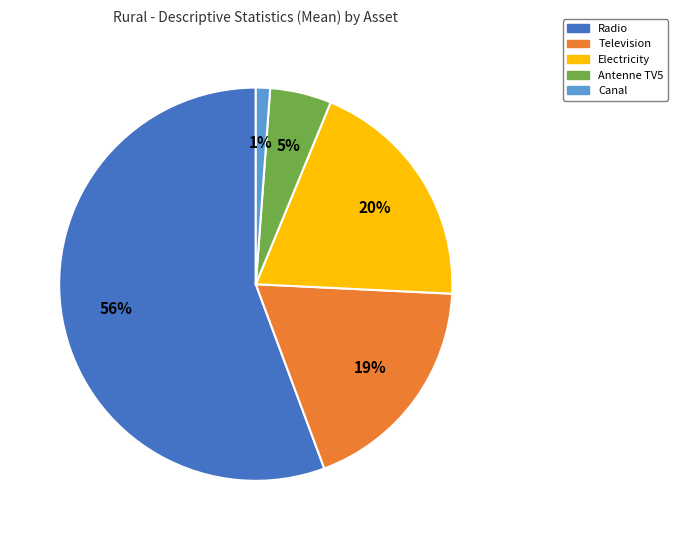

Between Electricity and Canal, which is larger?

Electricity